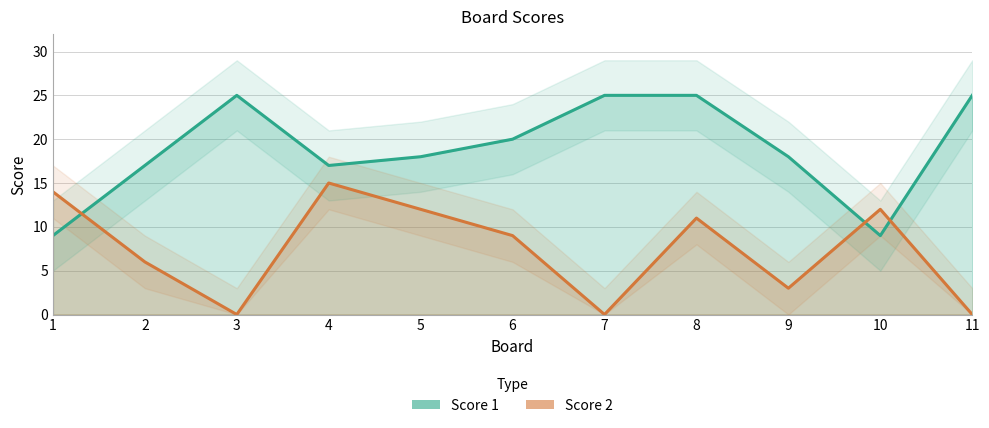

At which category is the sum across all series the highest?

8